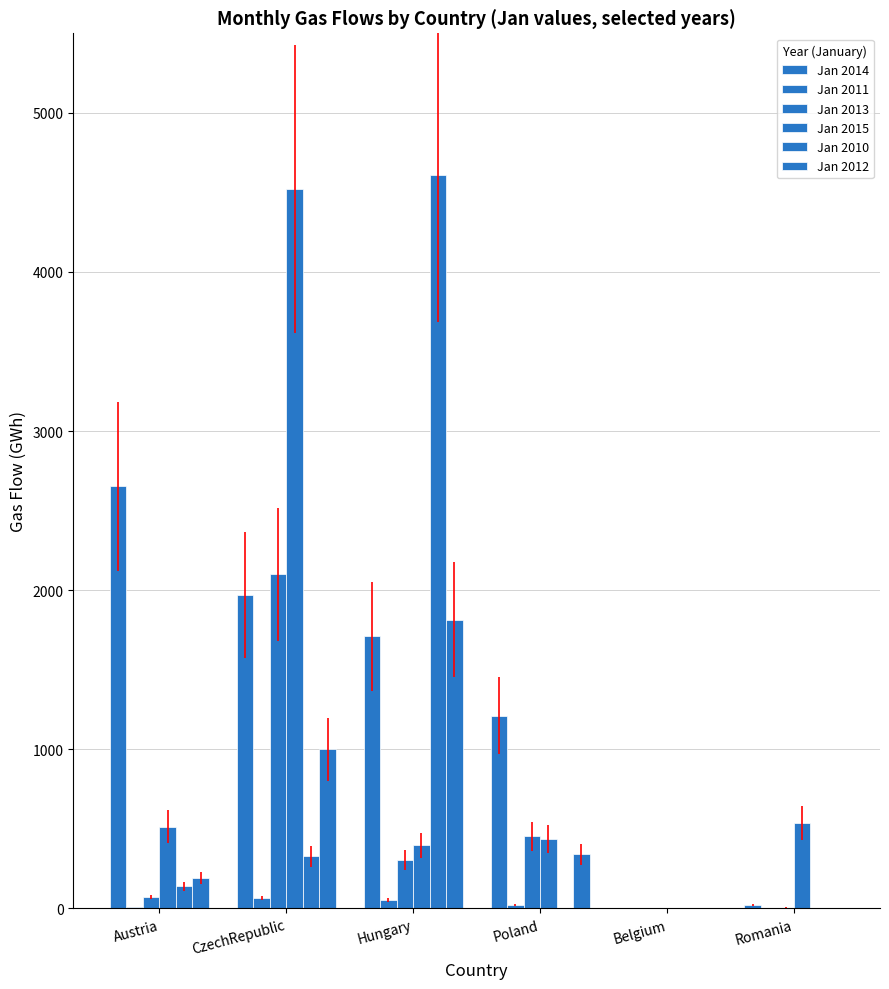

Are the bars grouped side by side (vs. stacked)?

Yes